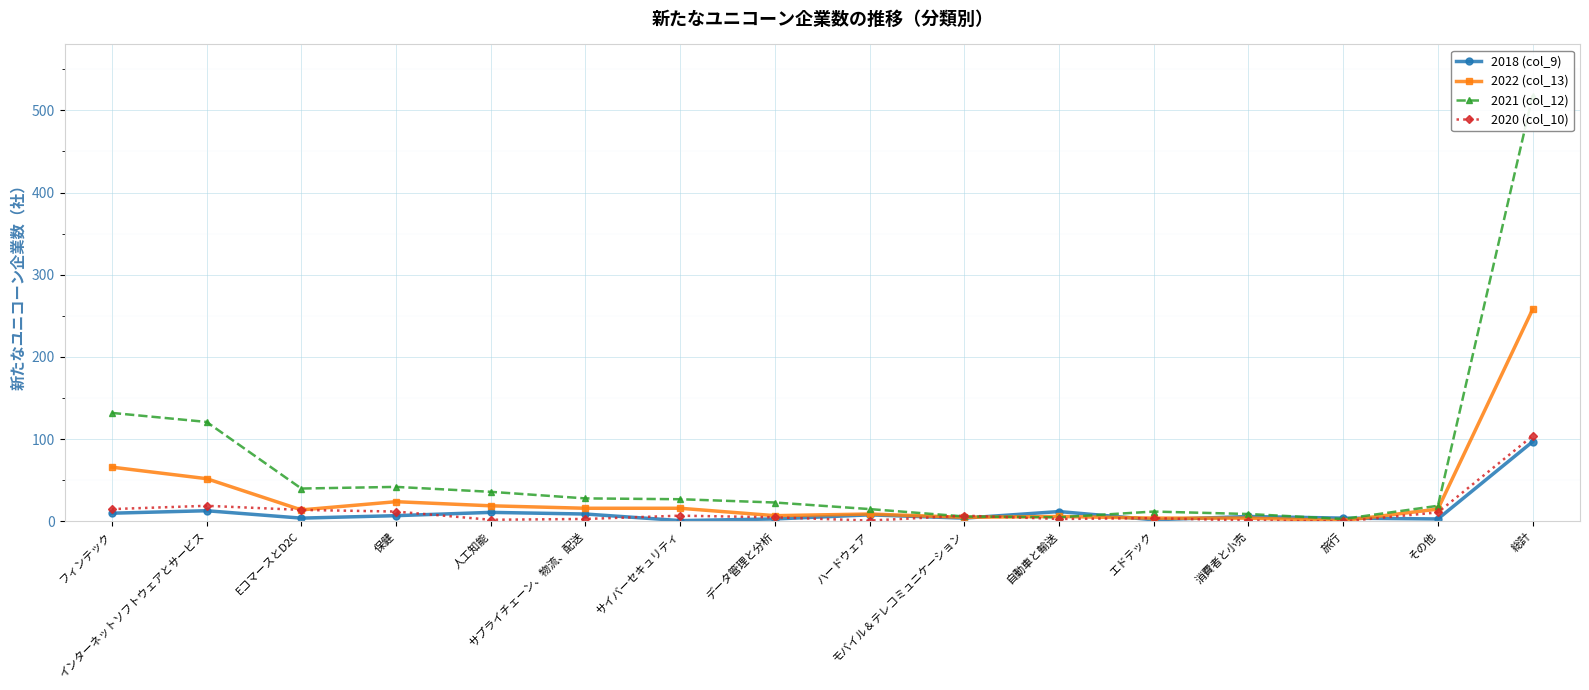

At which category is the sum across all series the highest?

総計